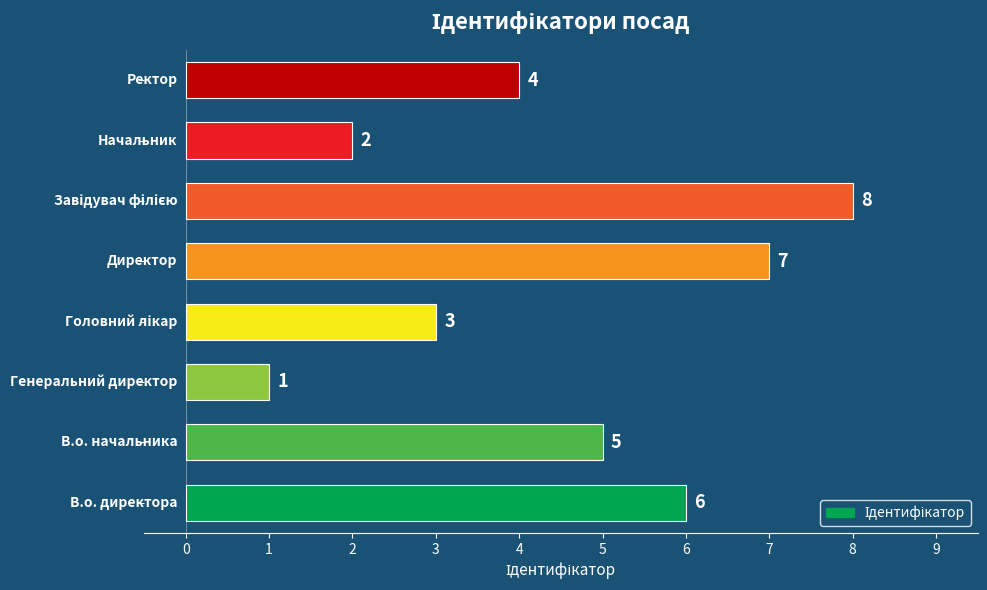

How many values are below 5?

4